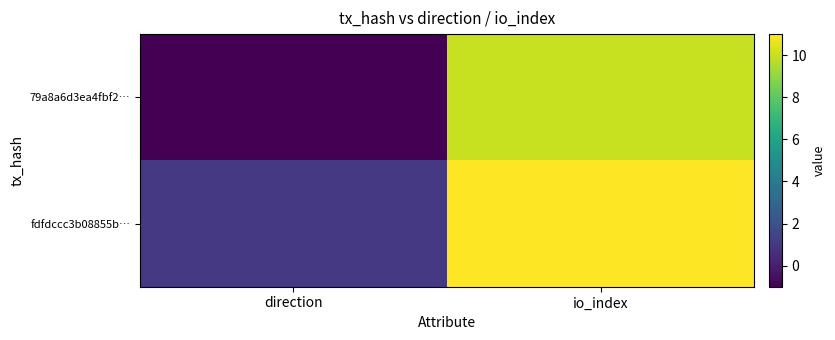

List the series in order of their peak value, lowest first.

79a8a6d3ea4fbf2…, fdfdccc3b08855b…